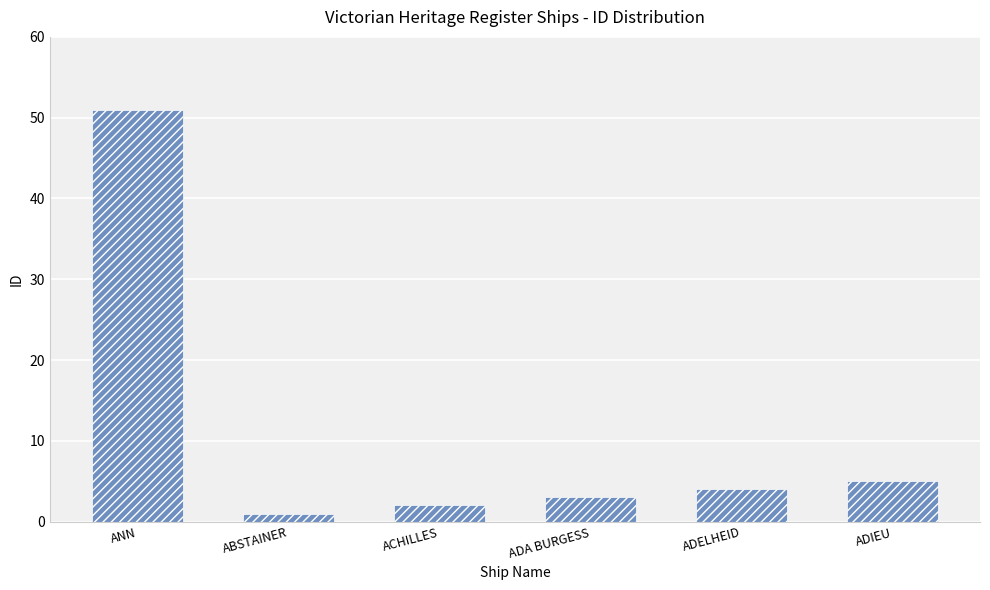

The value at ACHILLES is 2. True or false?

True